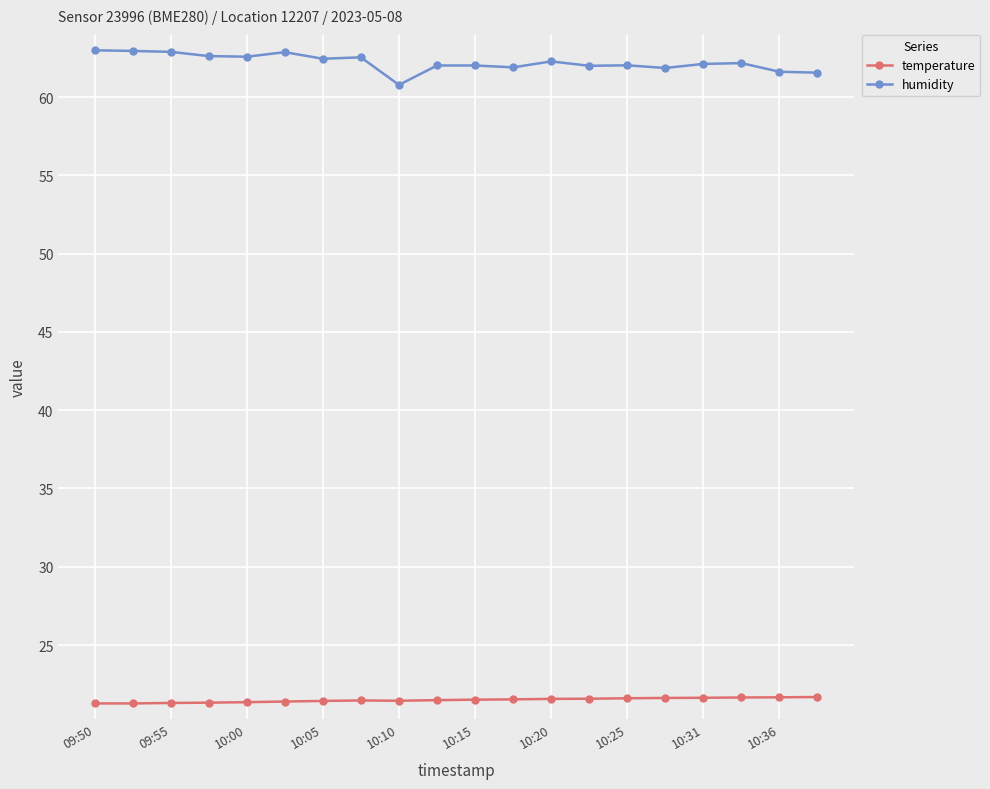

True or false: humidity and temperature cross at least once.

False